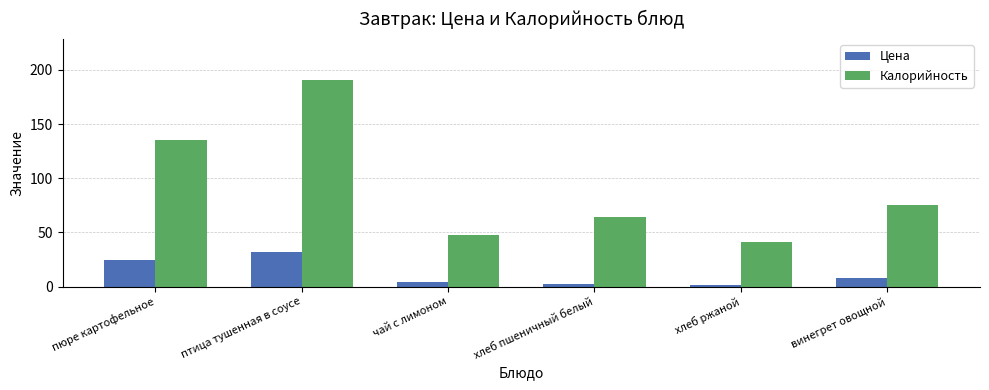

Between чай с лимоном and хлеб ржаной, which series saw the biggest shift?

Калорийность